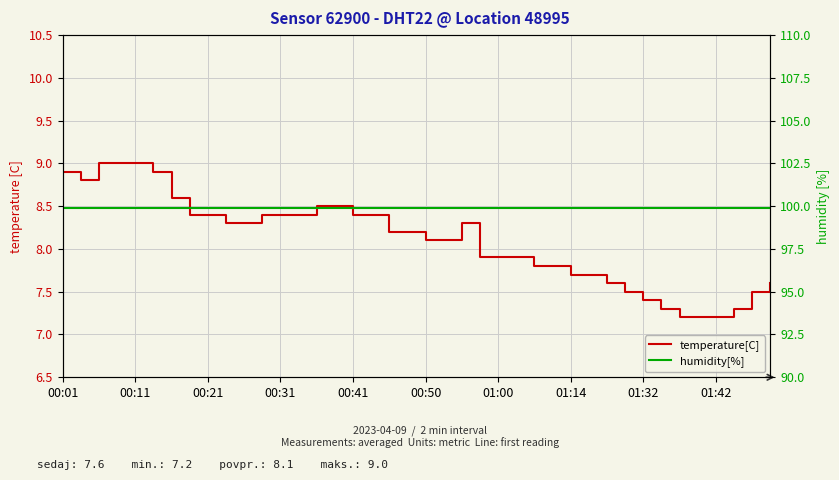

At 34, list the series in order from largest to smallest.

humidity[%], temperature[C]